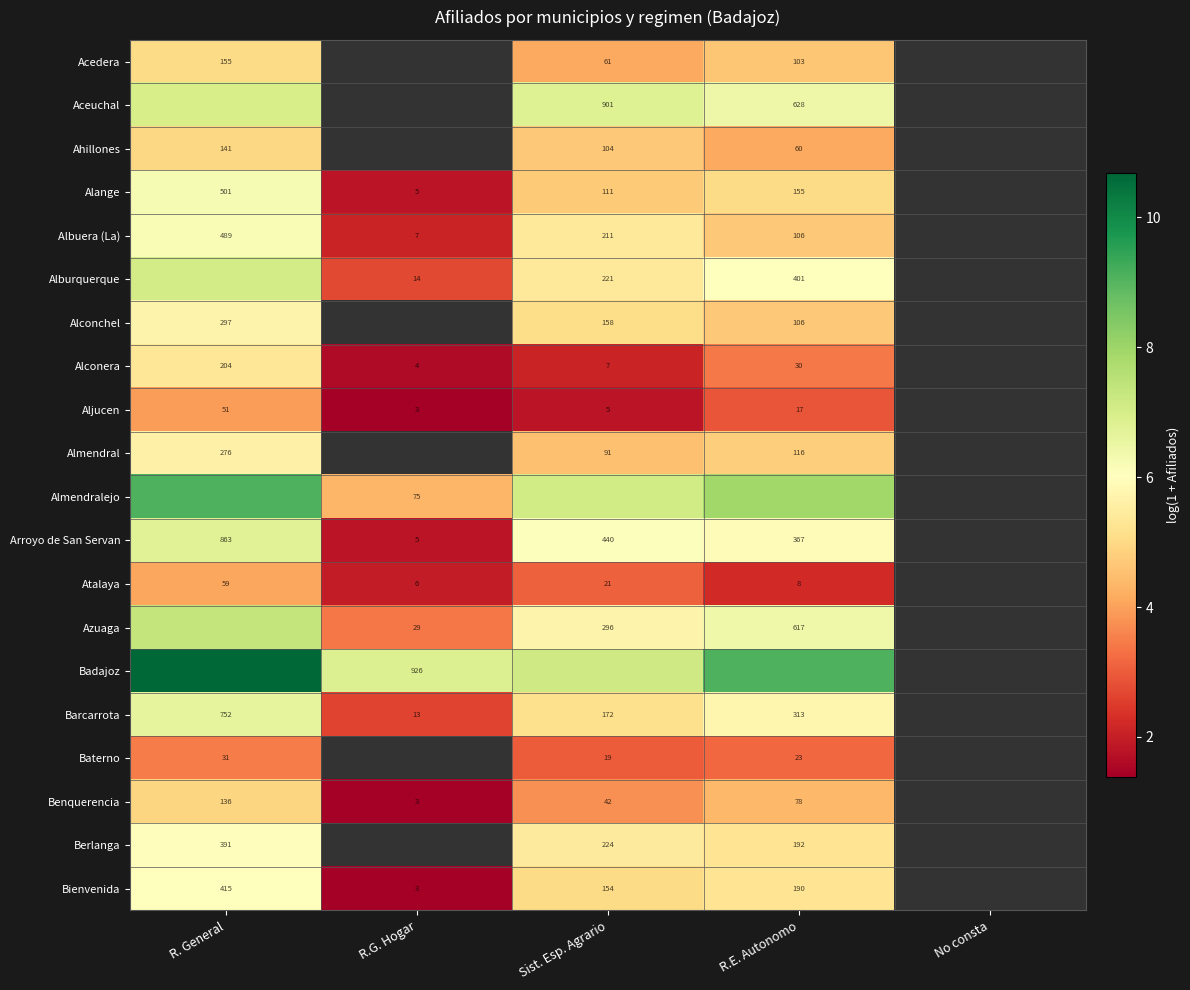

Is the value of Alburquerque at R.E. Autonomo greater than the value of Almendralejo at R.G. Hogar?

Yes